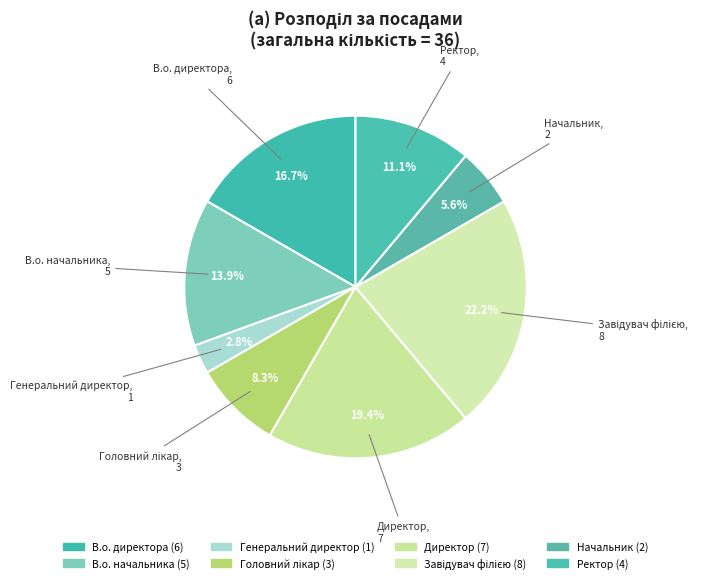

What is the ratio of the value at Головний лікар to the value at Директор?

0.4